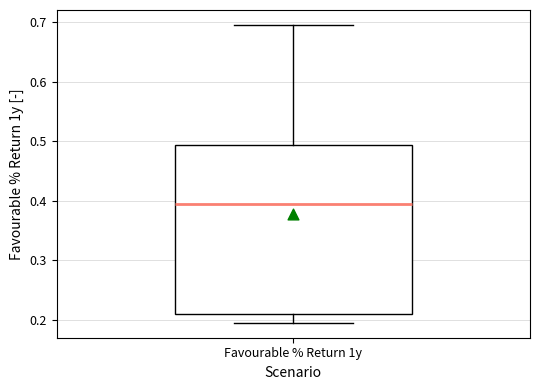

Read this box plot against the y-axis: the position of the median line, the range covered by the box, and the ends of both whiskers. The values are not printed on the chart, so give them approximately, as read against the axis.

median 0.39, box 0.21 to 0.49, whiskers 0.19 to 0.70